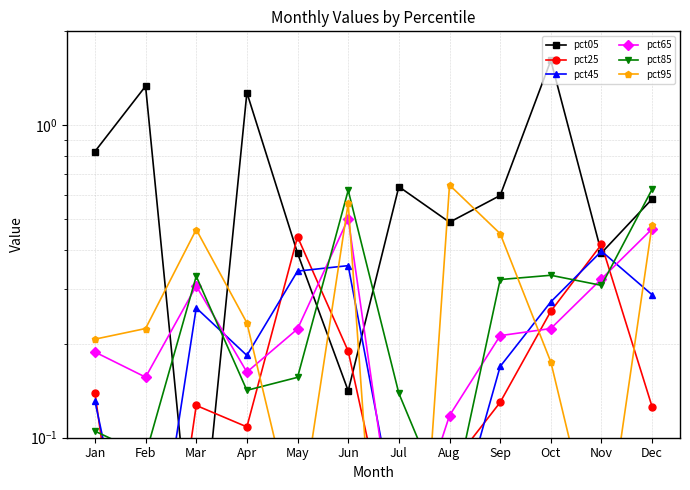

How many lines are shown in the chart?

6